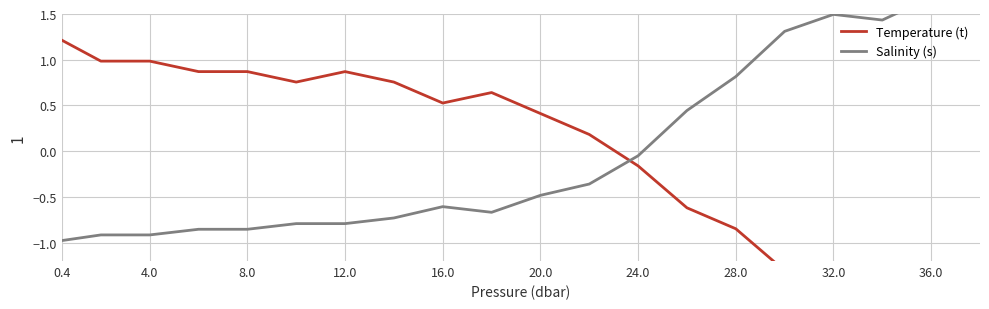

How many interior local peaks does the Salinity (s) series have?

2